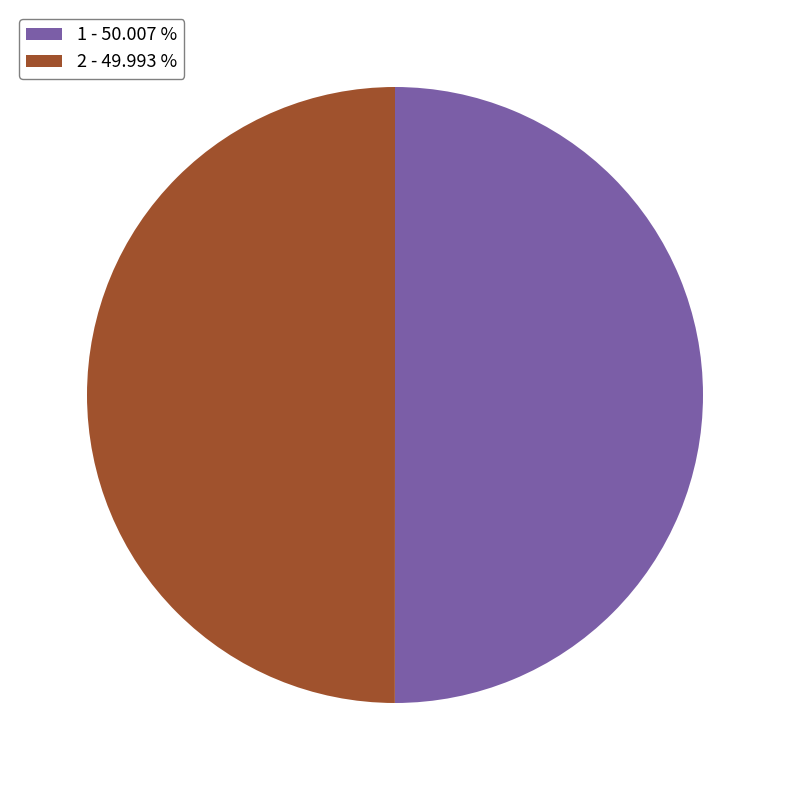

Do 2 - 49.993 % and 1 - 50.007 % together represent more than half of the pie?

Yes